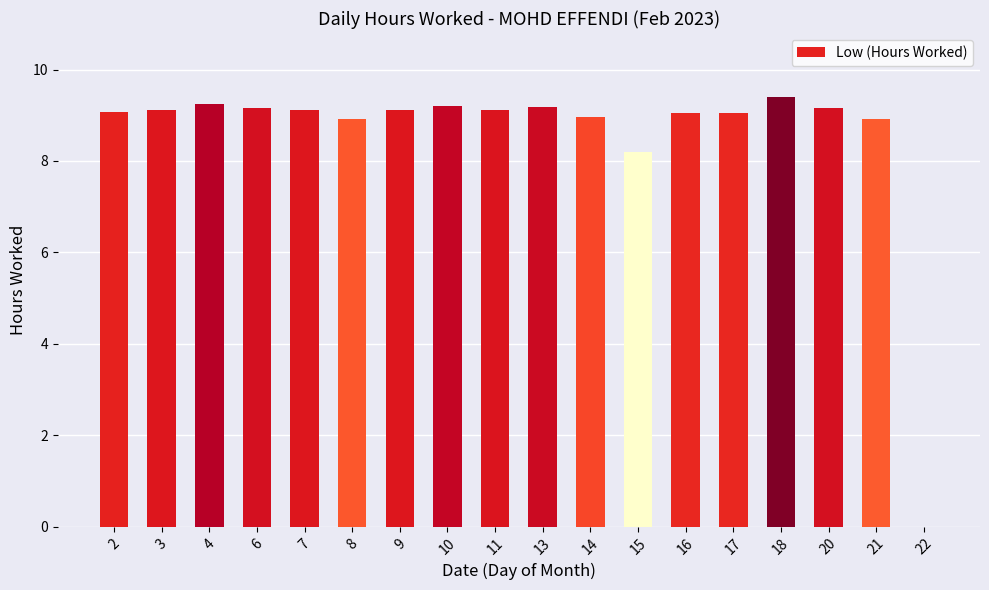

Which has a higher value, 9 or 8?

9